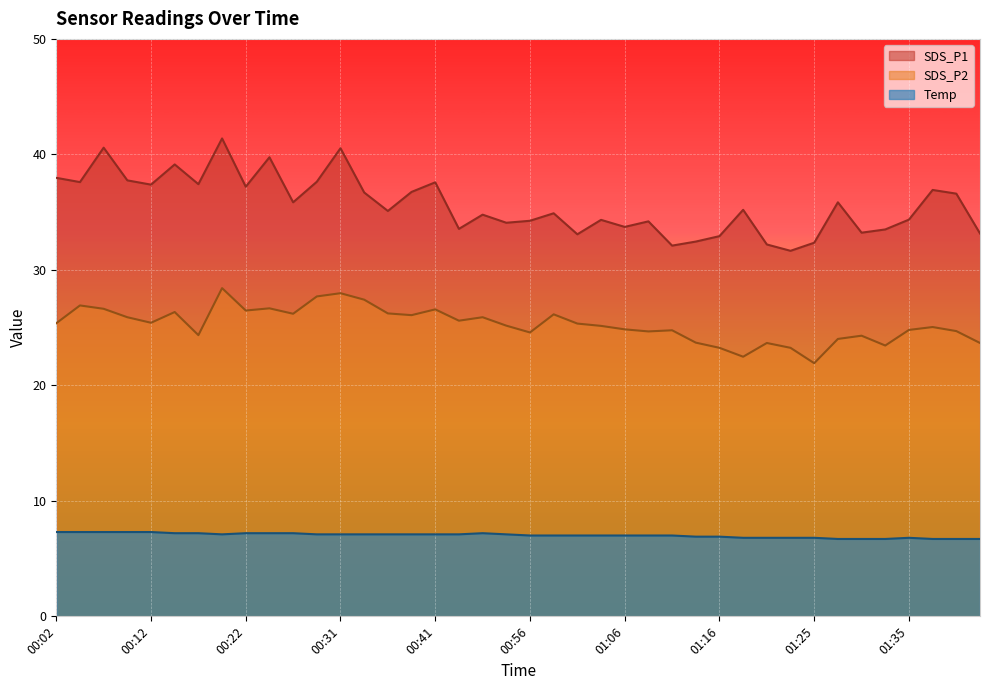

How many lines are shown in the chart?

3